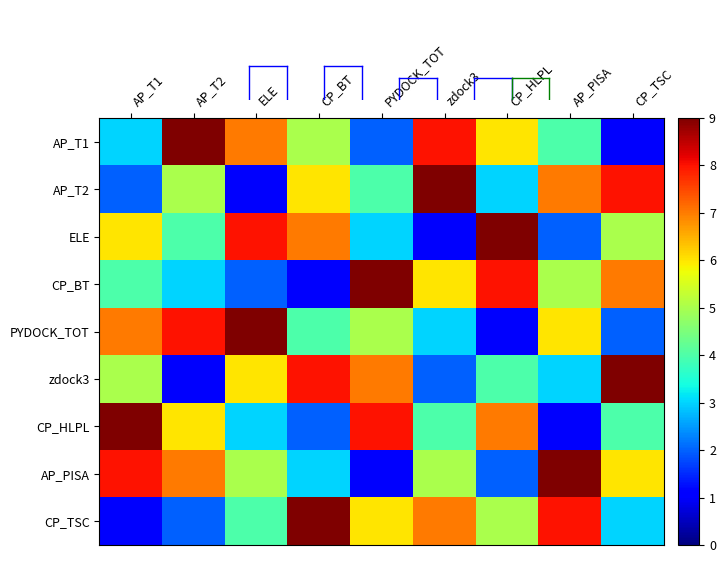

Which series has the widest spread of values?

AP_T1